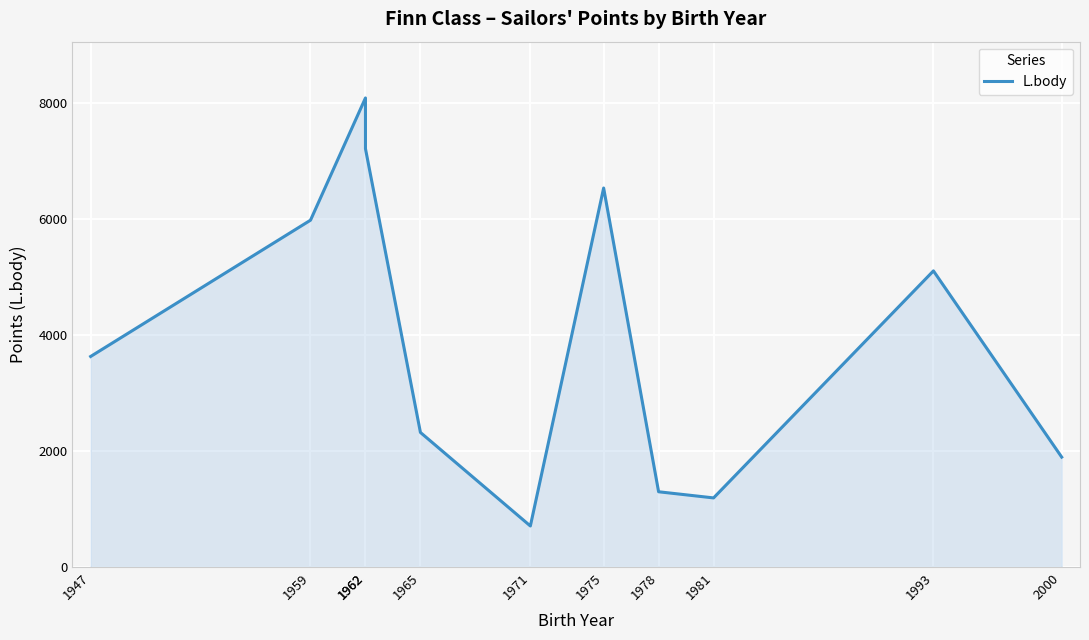

Approximately how many times larger is the value at 1993 compared to 2000?

2.7